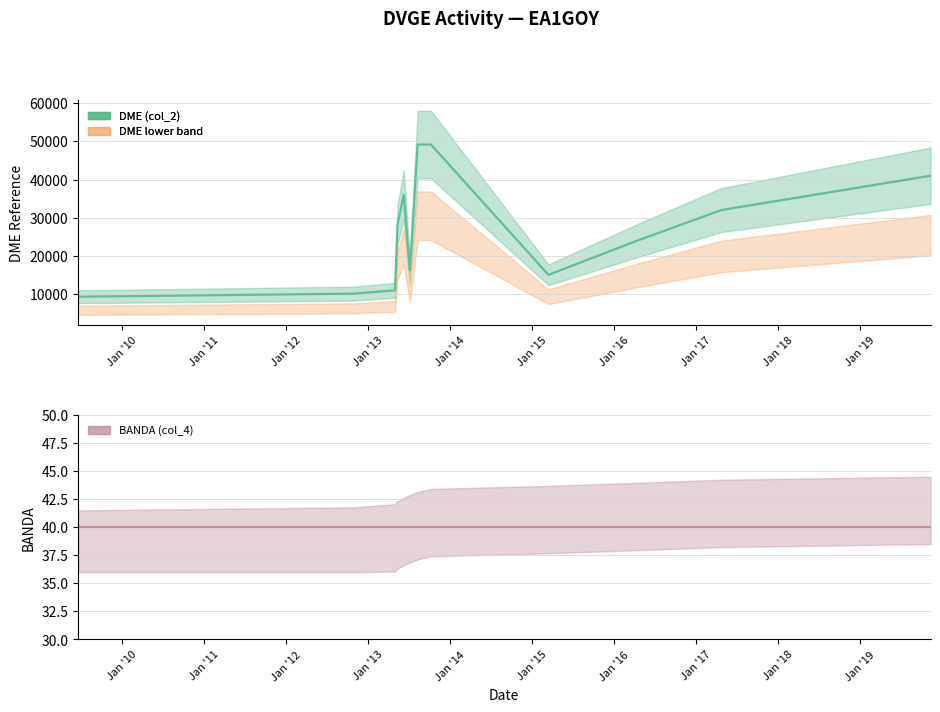

What is the sum of the DME (col_2) values at 06/07/2013 and 20/06/2009?

25601